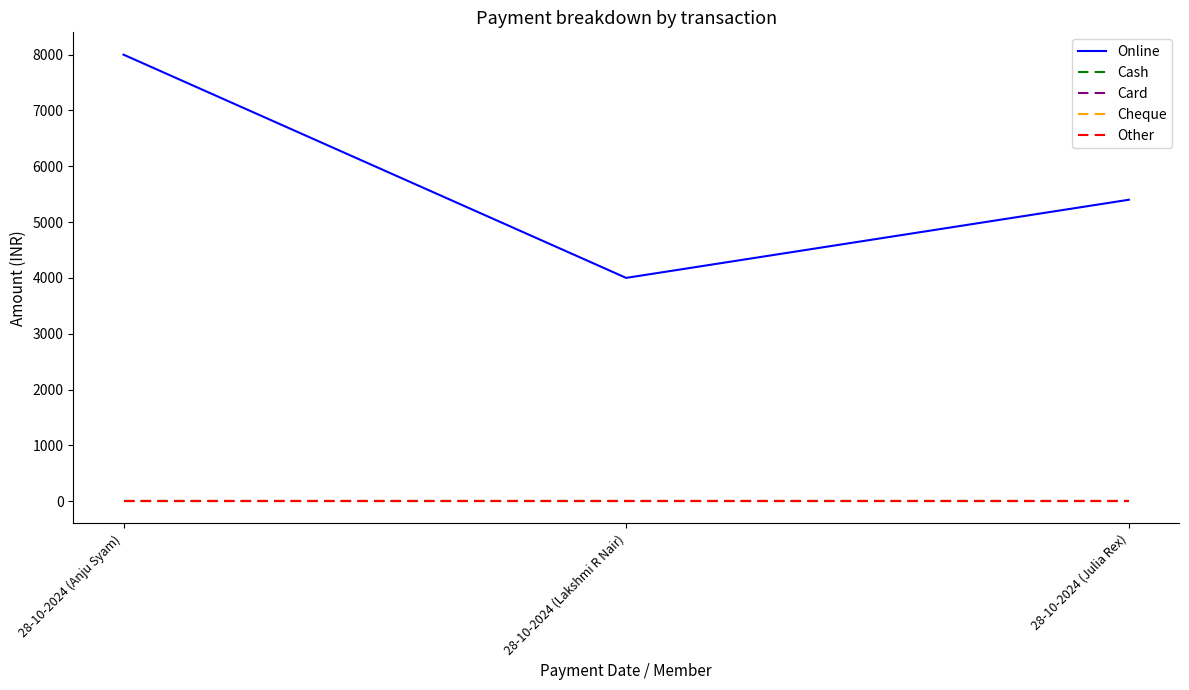

Is this an area chart (filled region under the line)?

No